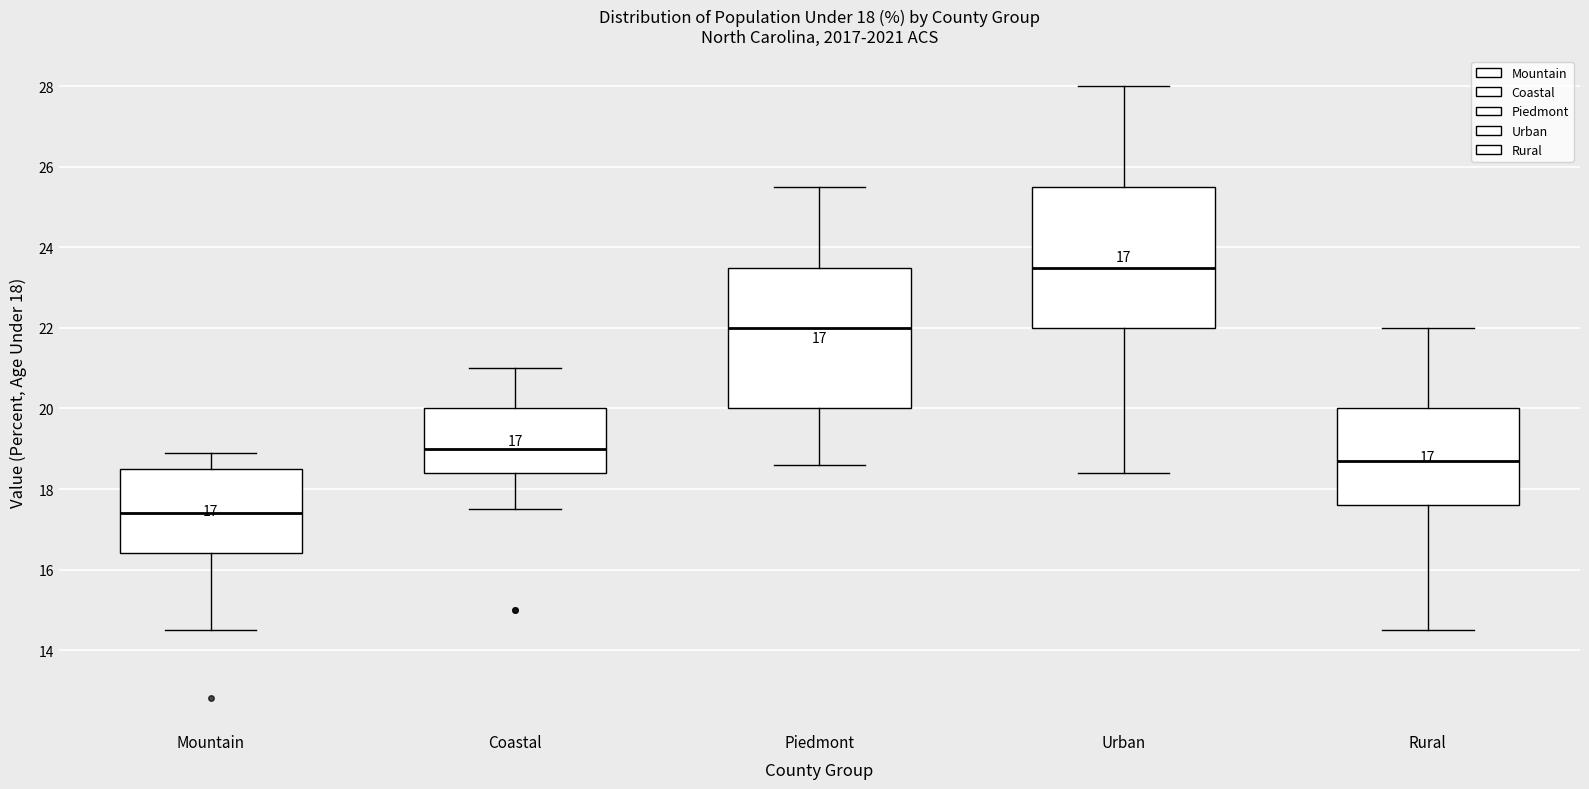

Which box's median line is the lowest?

Mountain